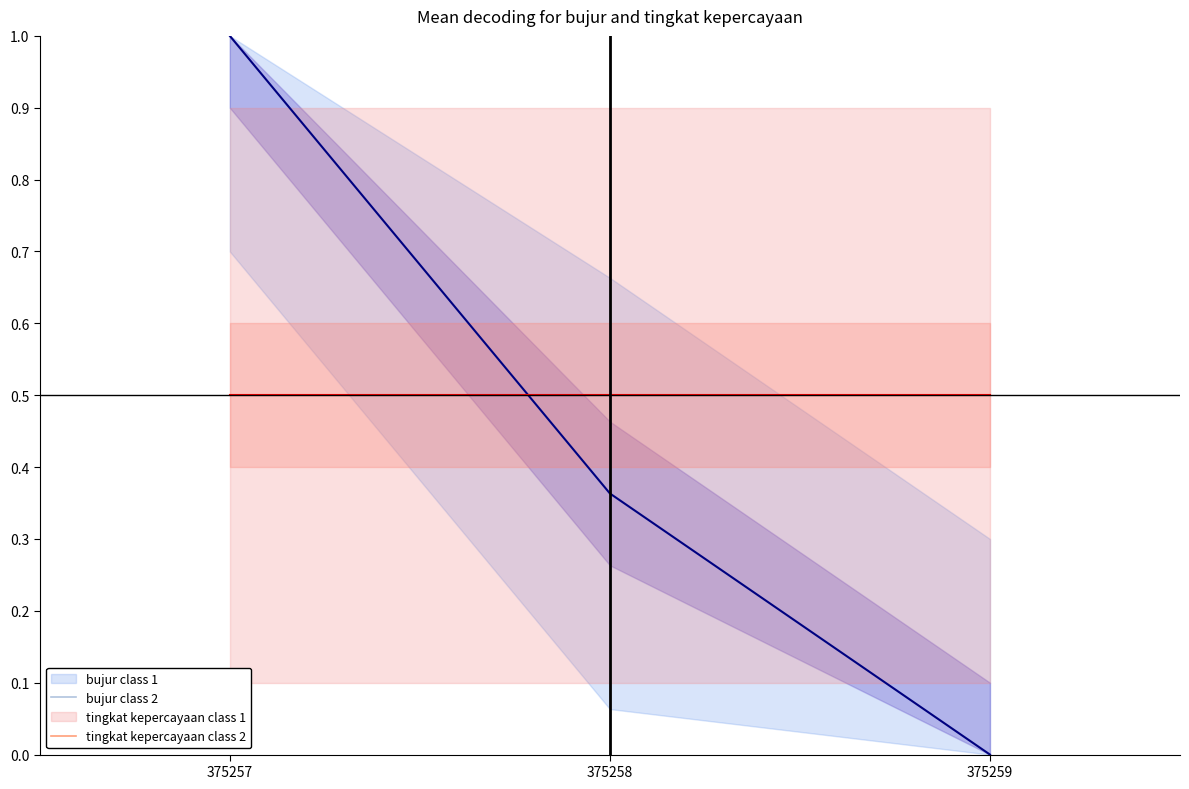

The value of bujur class 2 at 375257 is 1.6. True or false?

False